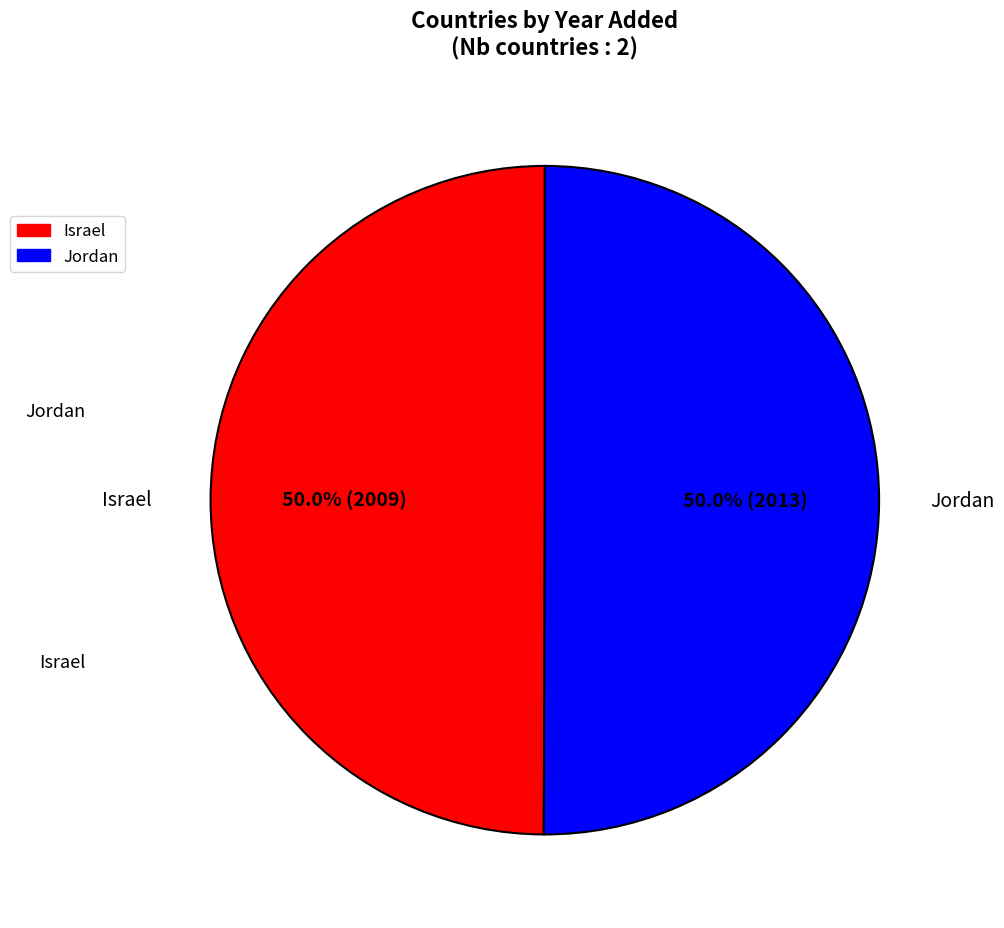

What is the ratio of the value at Jordan to the value at Israel?

1.0